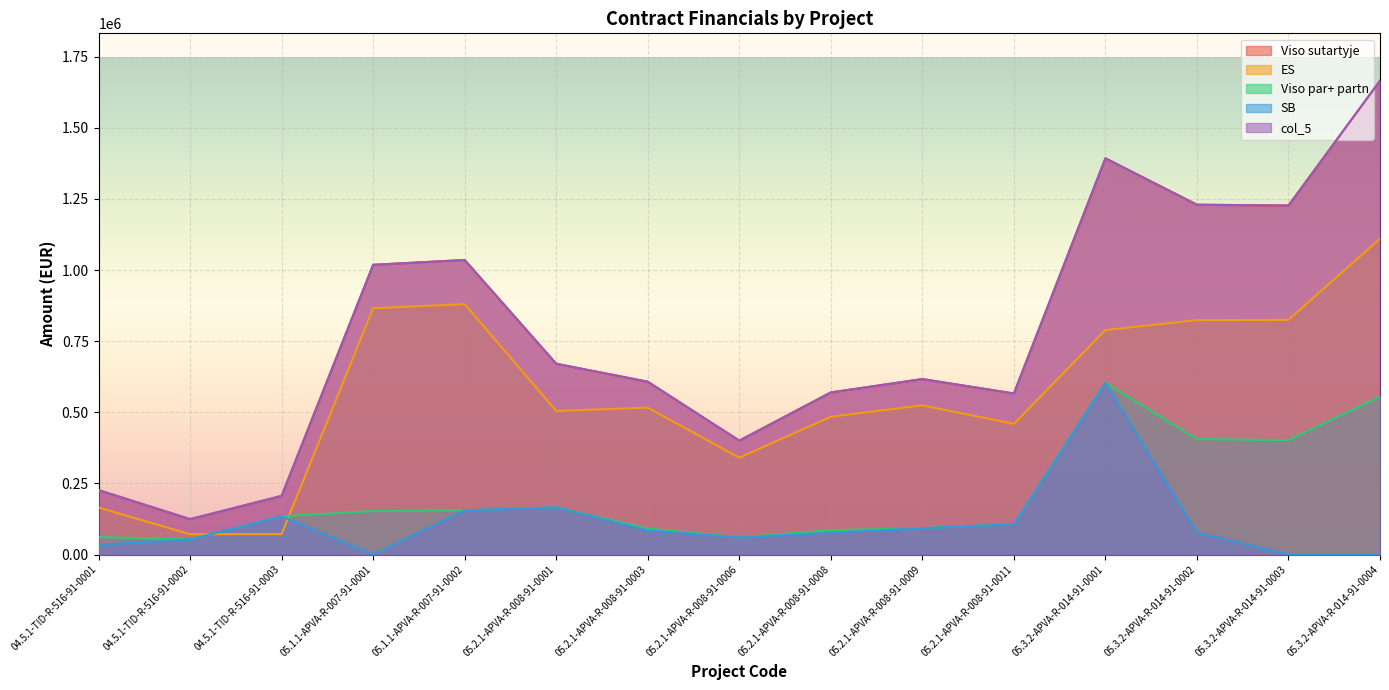

Does the chart display data point markers on the line(s)?

No